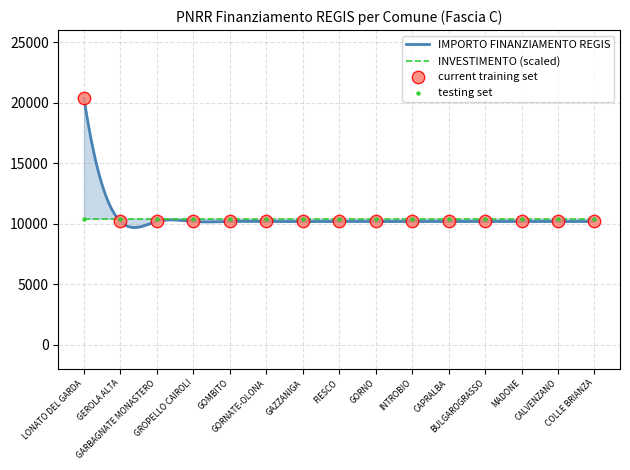

Which has a higher value, FIESCO or COLLE BRIANZA?

FIESCO